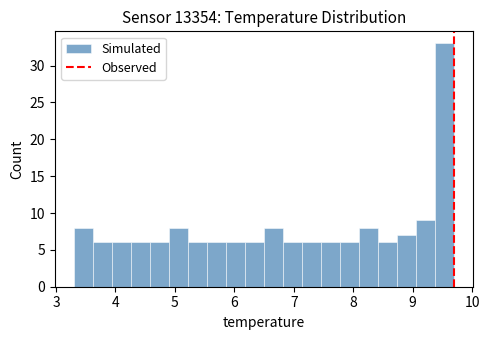

Around what value on the x-axis is the tallest bar? Give the approximate position of its centre, as read against the axis.

9.5